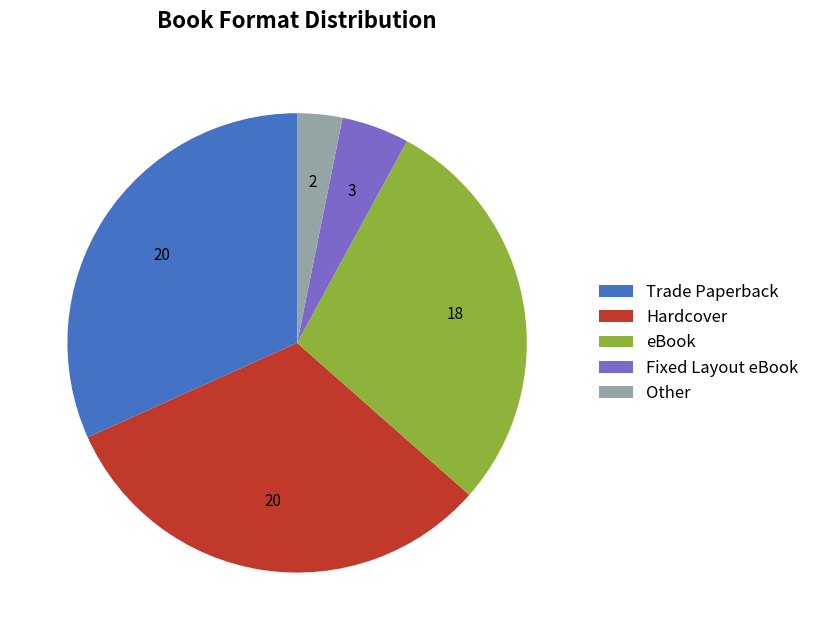

Count the number of slices in the pie.

5